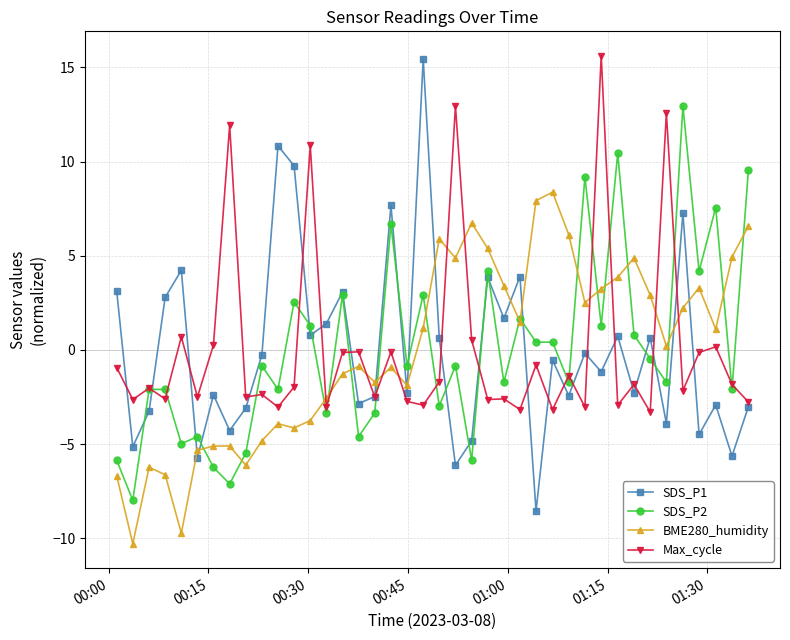

What is the minimum value shown in the chart?

-10.3